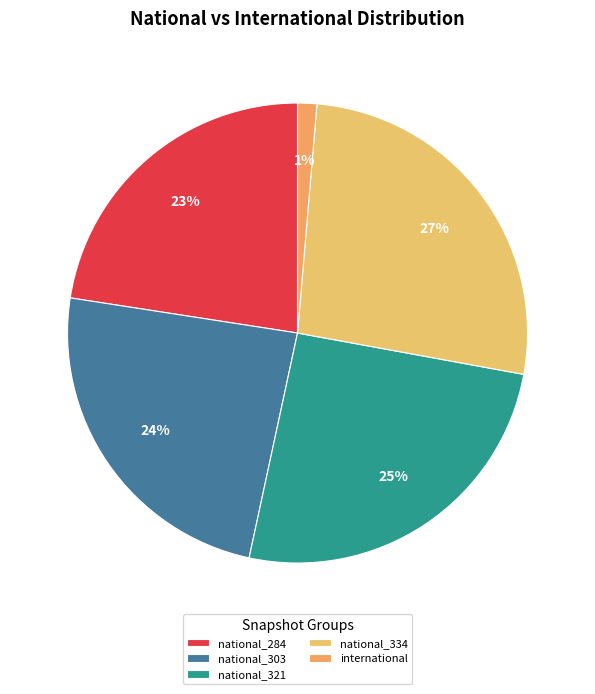

Count the number of slices in the pie.

5